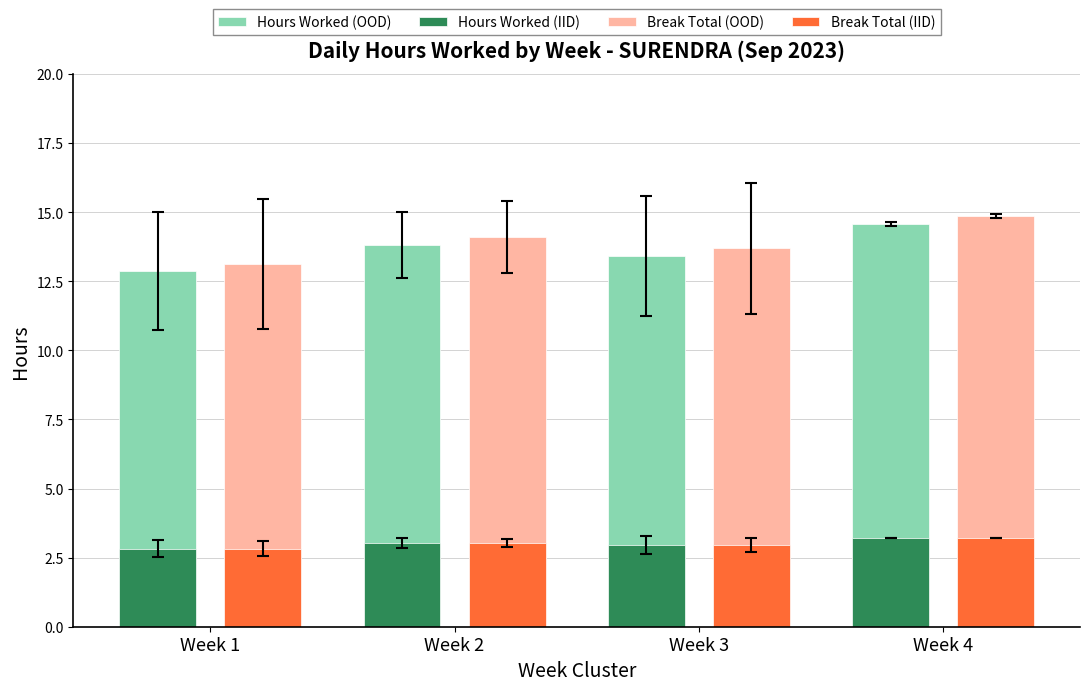

Which series has the largest range (max minus min)?

Break Total (OOD)